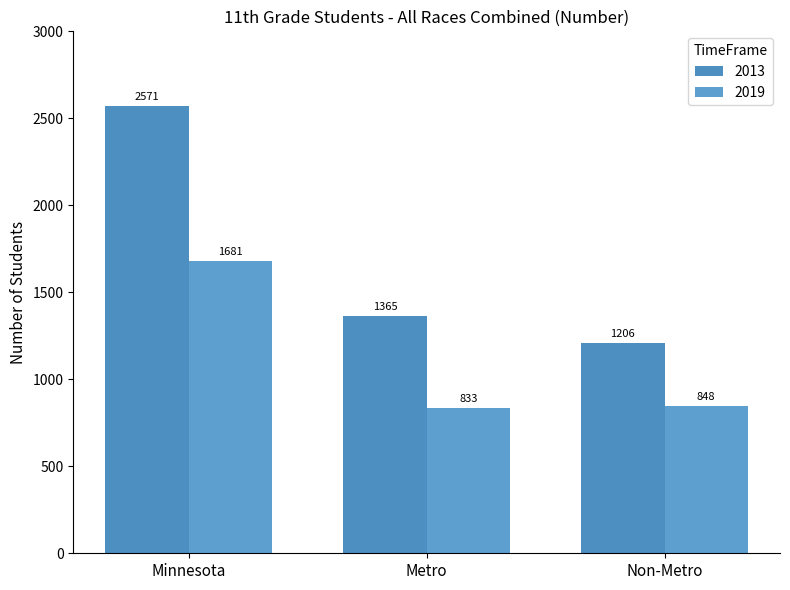

Count the number of categories in the chart.

3